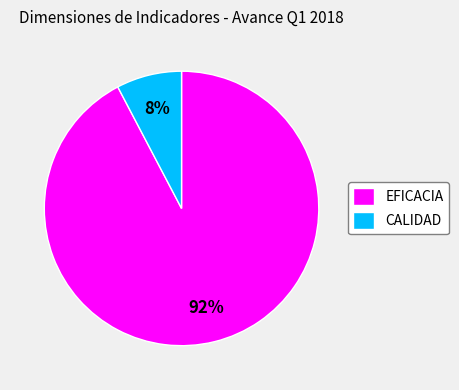

Rank the categories by value from highest to lowest.

EFICACIA, CALIDAD